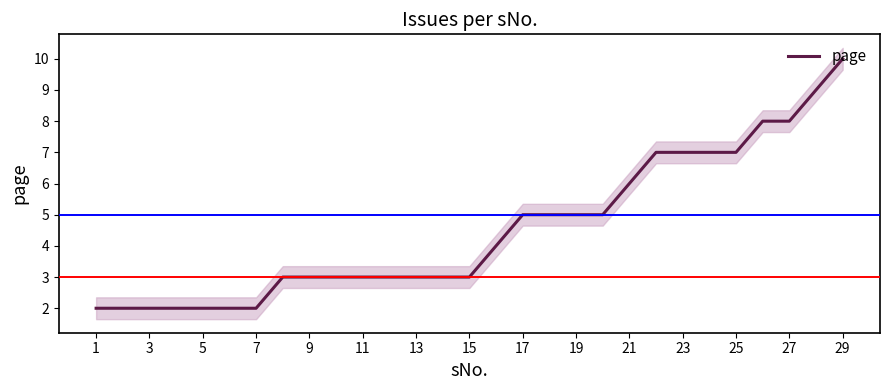

Which category has the highest value in the page series?

29